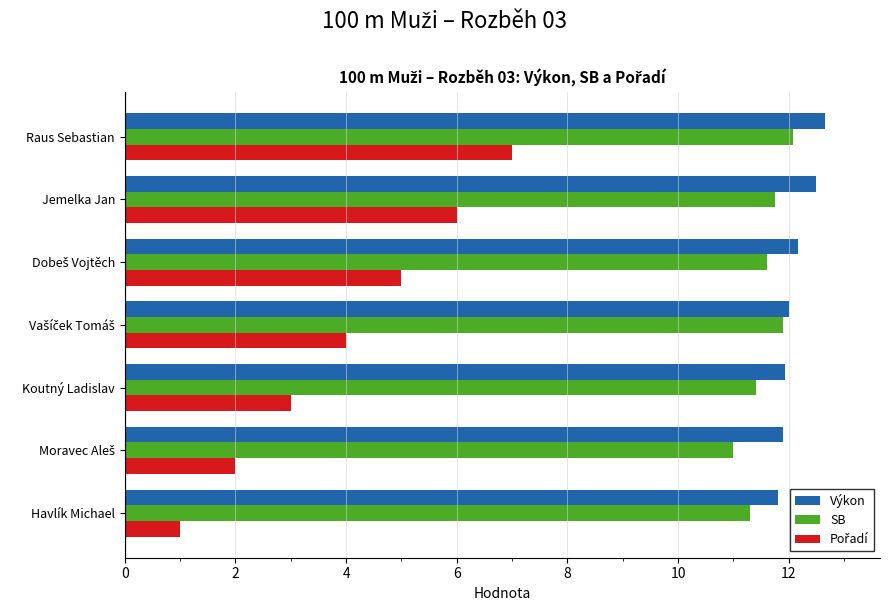

What is the difference between the highest and lowest values at Havlík Michael?

10.8